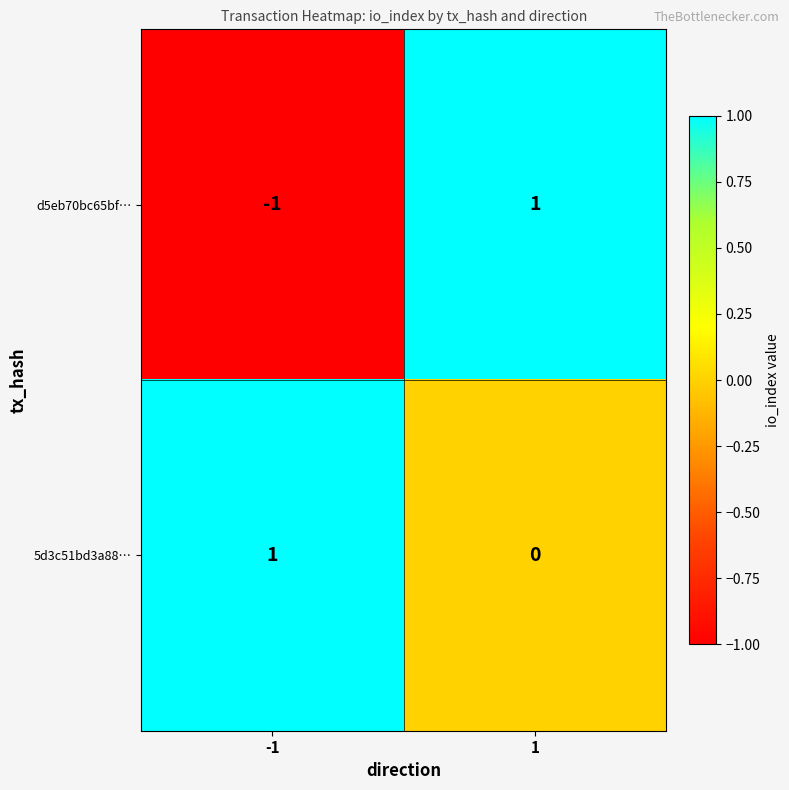

Rank the series at -1 from highest to lowest value.

5d3c51bd3a88…, d5eb70bc65bf…